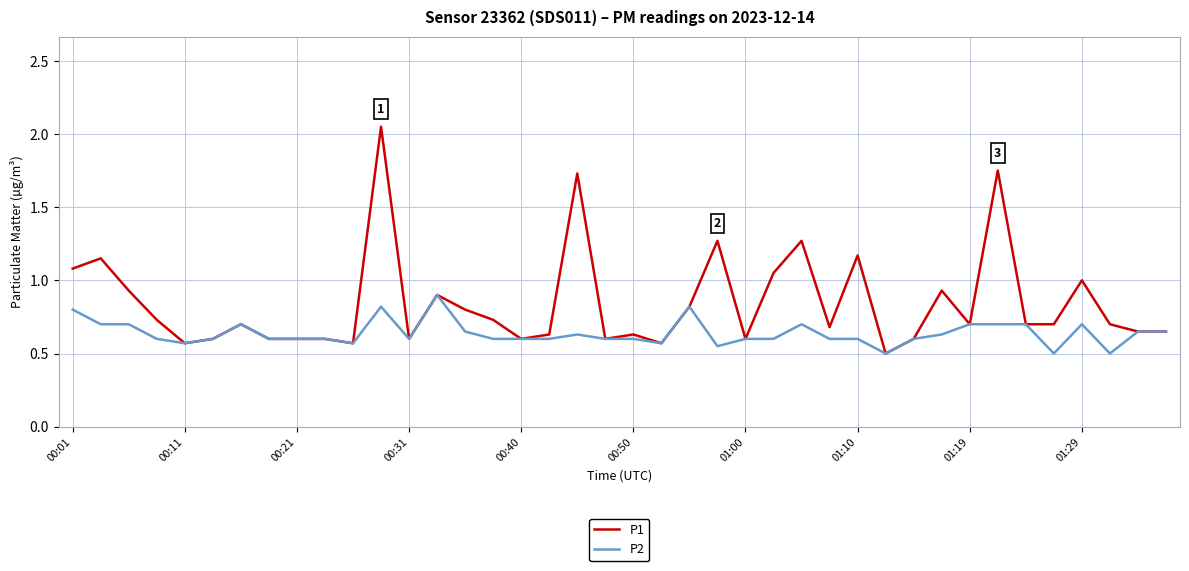

Which series has the widest spread of values?

P1